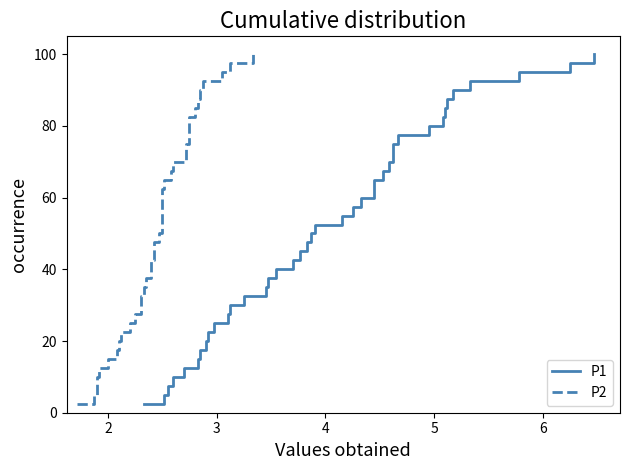

Reading left to right, transcribe all the data shown in this chart.

P1: 2.5	5.0	7.5	10.0	12.5	15.0	17.5	20.0	22.5	25.0	27.5	30.0	32.5	35.0	37.5	40.0	42.5	45.0	47.5	50.0	52.5	55.0	57.5	60.0	62.5	65.0	67.5	70.0	72.5	75.0	77.5	80.0	82.5	85.0	87.5	90.0	92.5	95.0	97.5	100.0
P2: 2.5	5.0	7.5	10.0	12.5	15.0	17.5	20.0	22.5	25.0	27.5	30.0	32.5	35.0	37.5	40.0	42.5	45.0	47.5	50.0	52.5	55.0	57.5	60.0	62.5	65.0	67.5	70.0	72.5	75.0	77.5	80.0	82.5	85.0	87.5	90.0	92.5	95.0	97.5	100.0